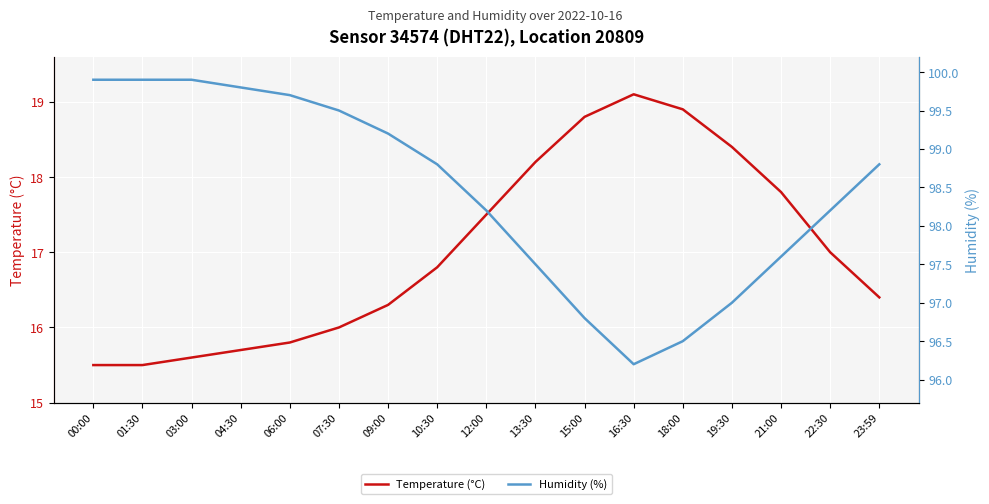

Is the value of Temperature (°C) at 22:30 greater than the value of Humidity (%) at 06:00?

No